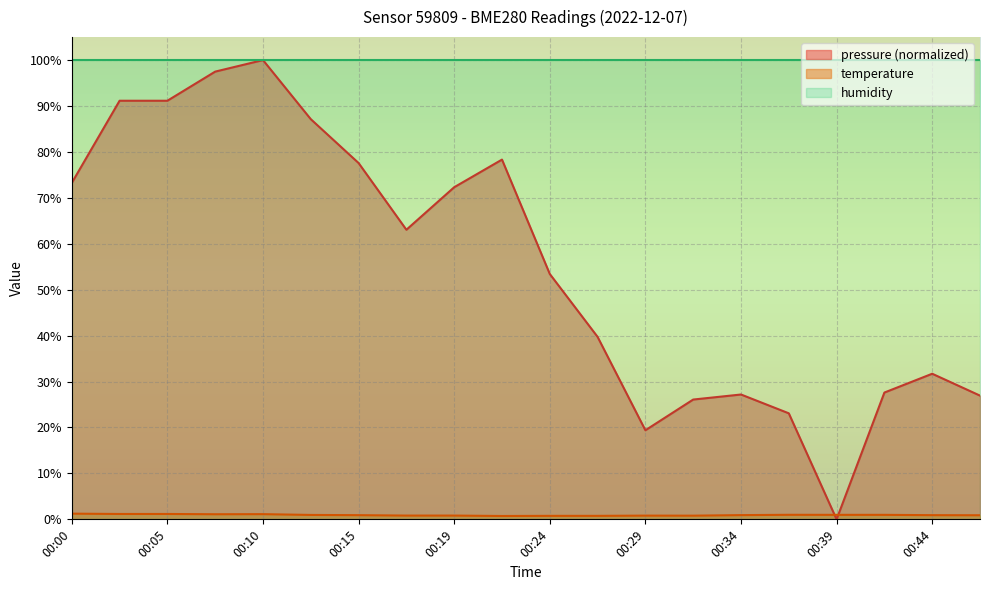

Between which two adjacent categories do pressure and temperature first intersect?

00:36 and 00:39